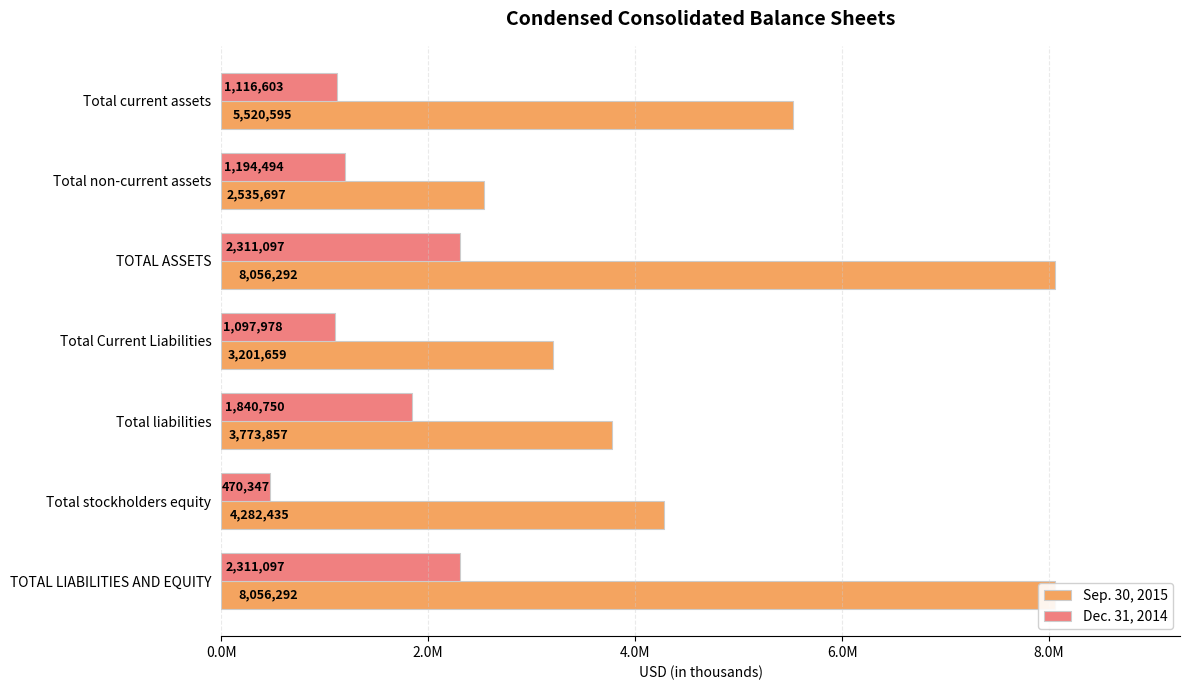

Is the value of Dec. 31, 2014 at TOTAL ASSETS greater than the value of Sep. 30, 2015 at TOTAL ASSETS?

No